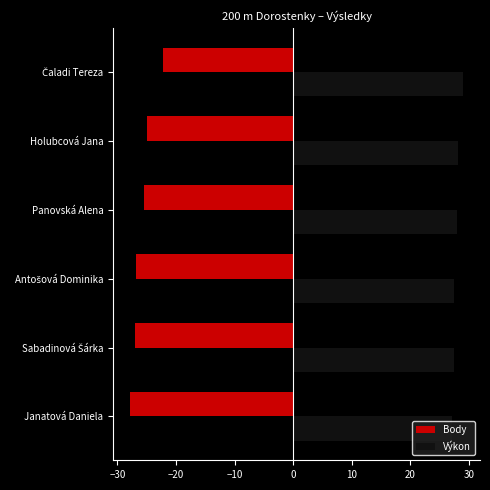

What is the highest value of the Výkon series?

29.0